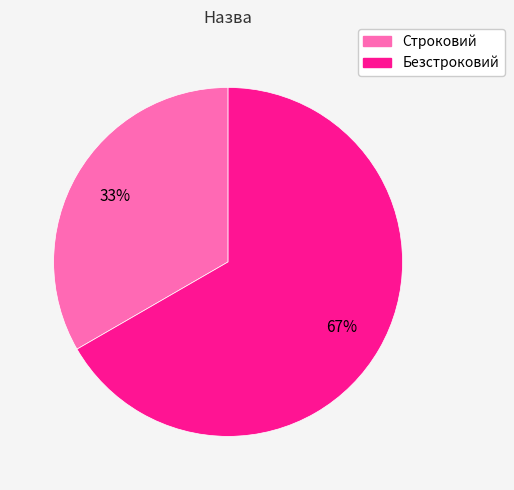

What is the largest slice in the pie chart?

Безстроковий